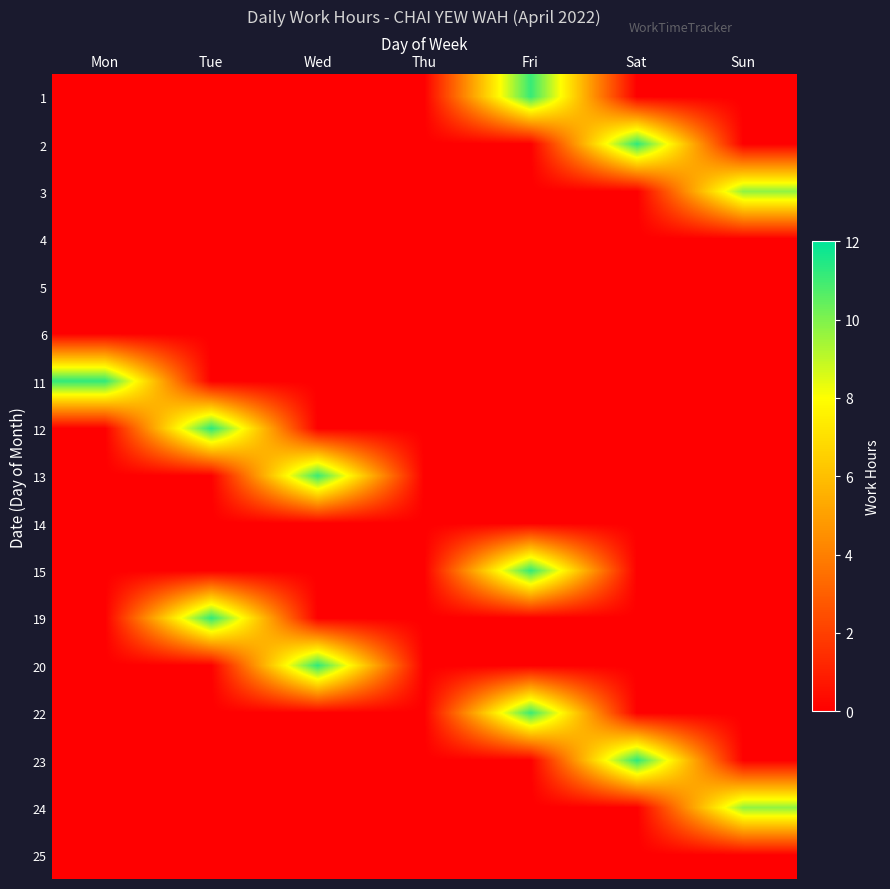

Rank the series at Wed from highest to lowest value.

20, 13, 1, 2, 3, 4, 5, 6, 11, 12, 14, 15, 19, 22, 23, 24, 25